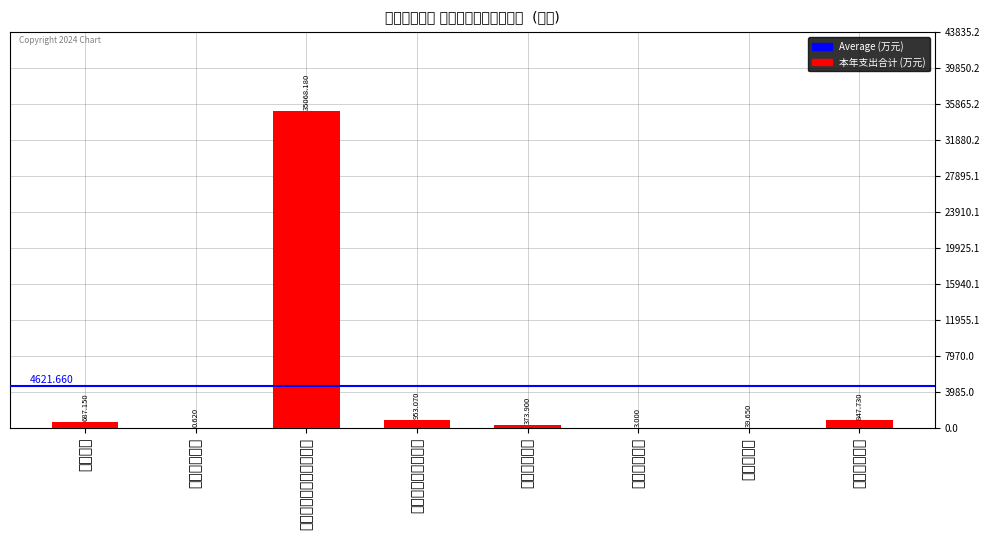

What is the label of the 4th bar from the left?

社会保障和就业支出